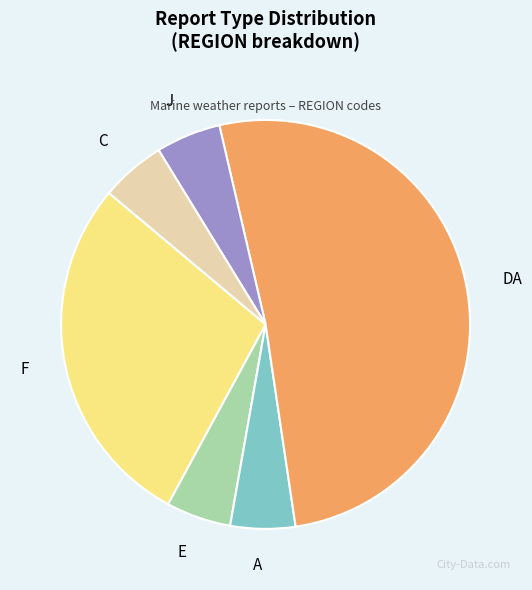

What is the ratio of the value at DA to the value at E?

10.0